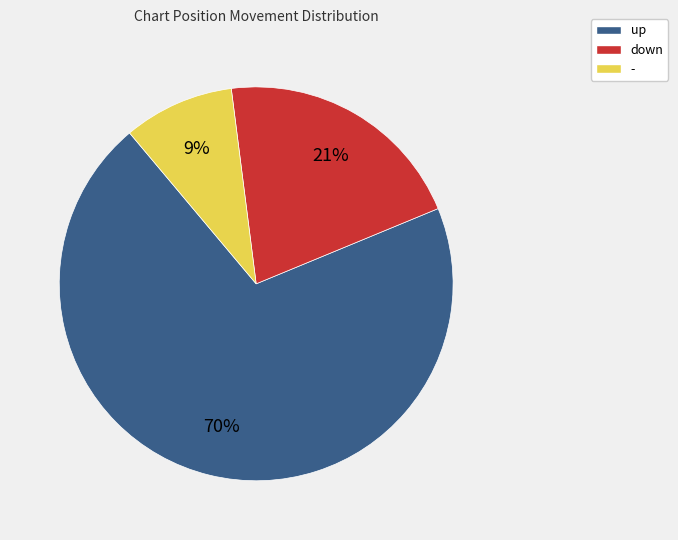

Rank the categories by value from highest to lowest.

up, down, -